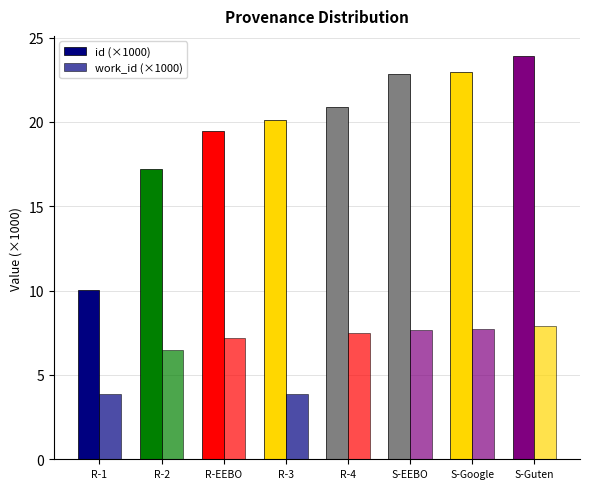

Count the number of categories in the chart.

8